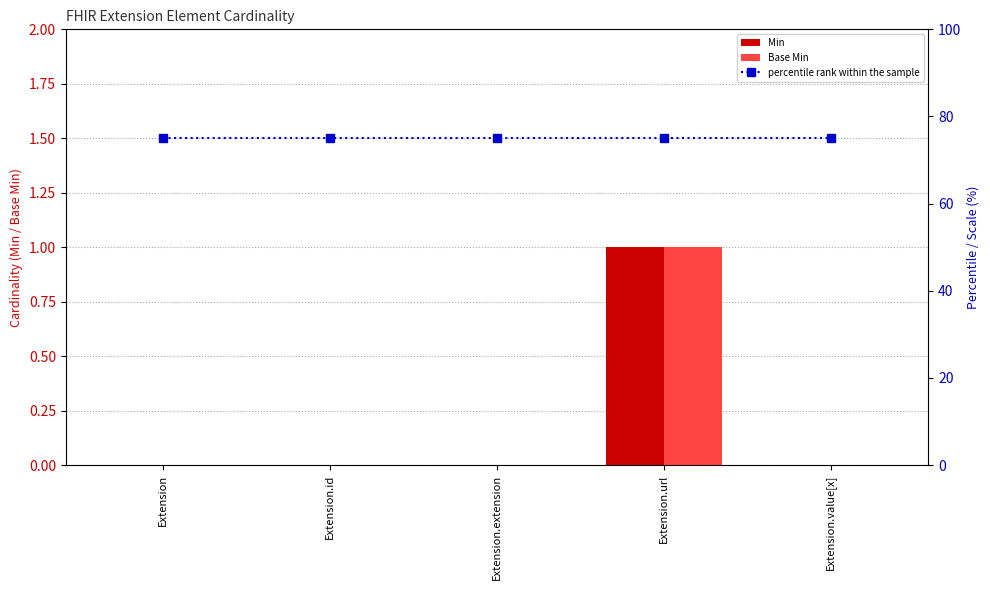

The value of Min at Extension is 0. True or false?

True